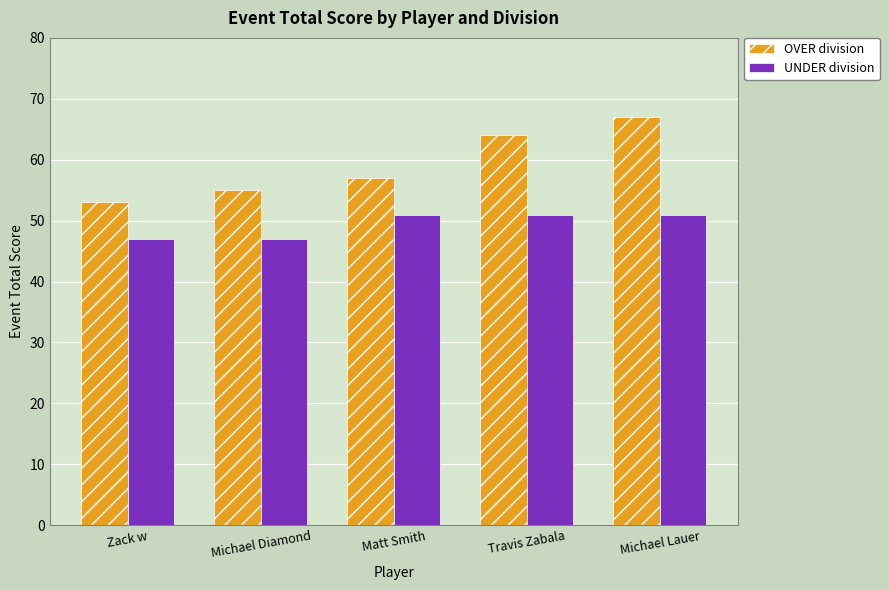

Reading left to right, extract all data points from this chart.

OVER division: 53	55	57	64	67
UNDER division: 47	47	51	51	51